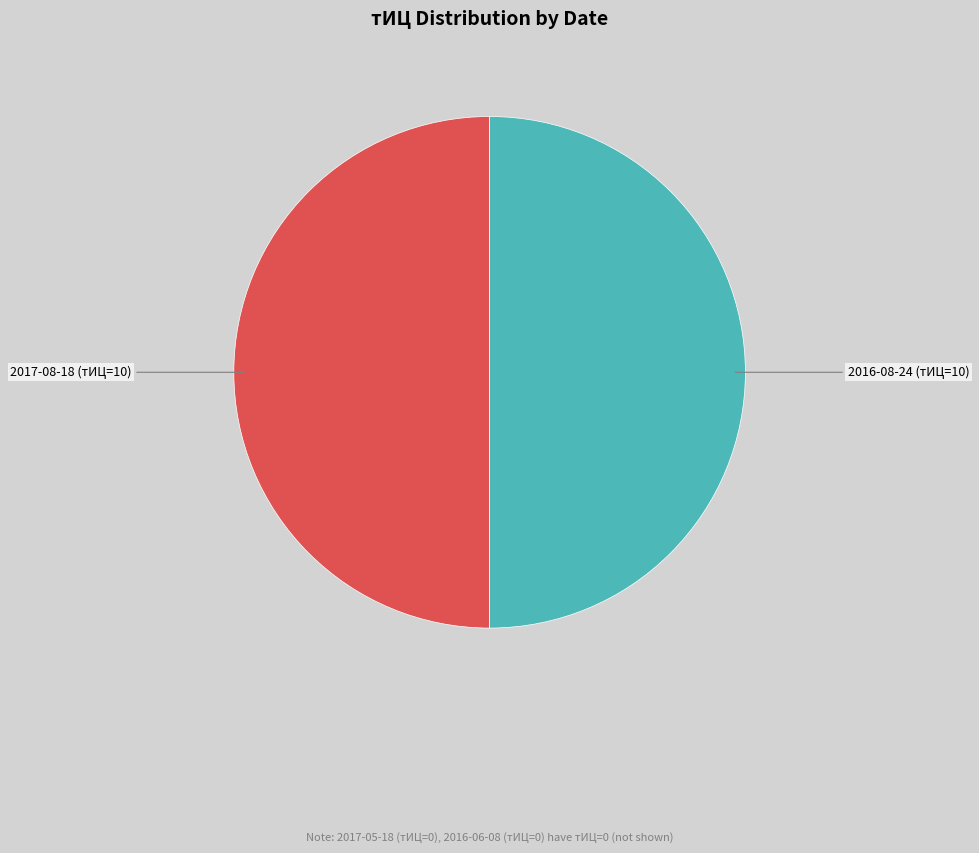

Is there any slice that represents more than half of the pie?

No